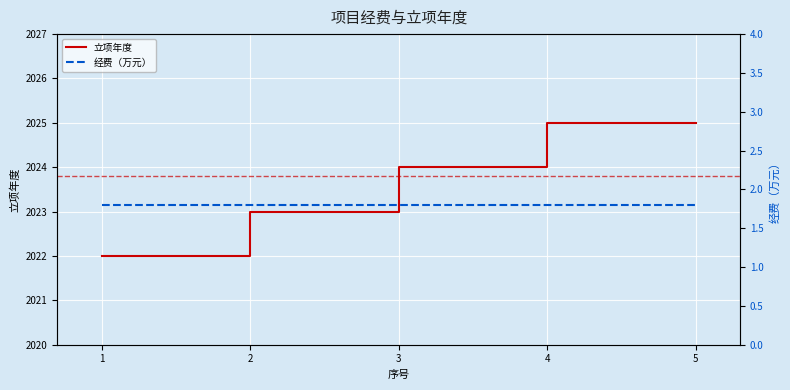

How many lines are shown in the chart?

2